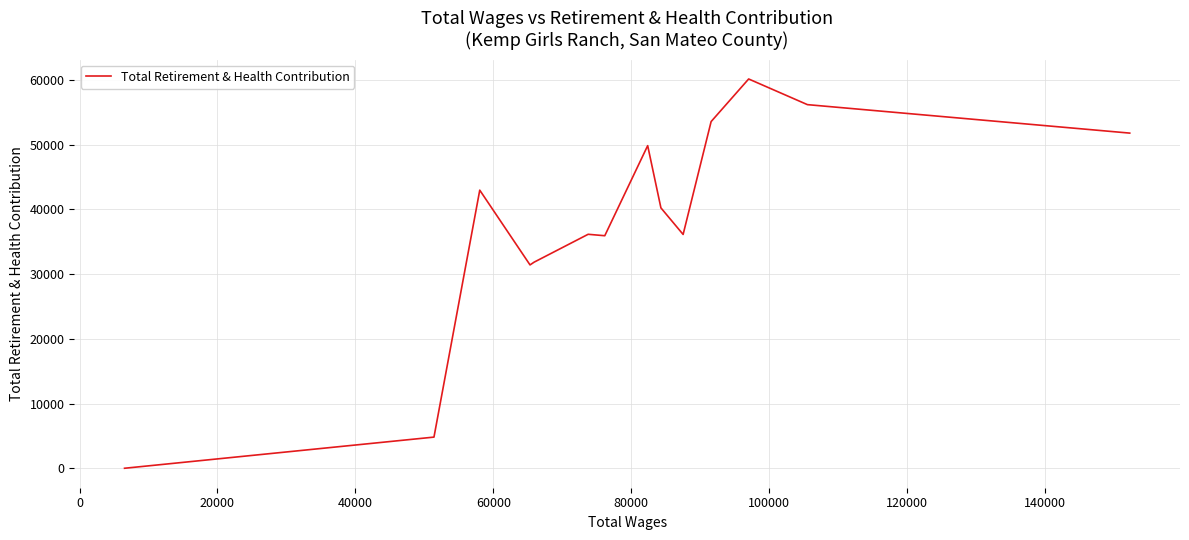

Count the number of data series in this chart.

1